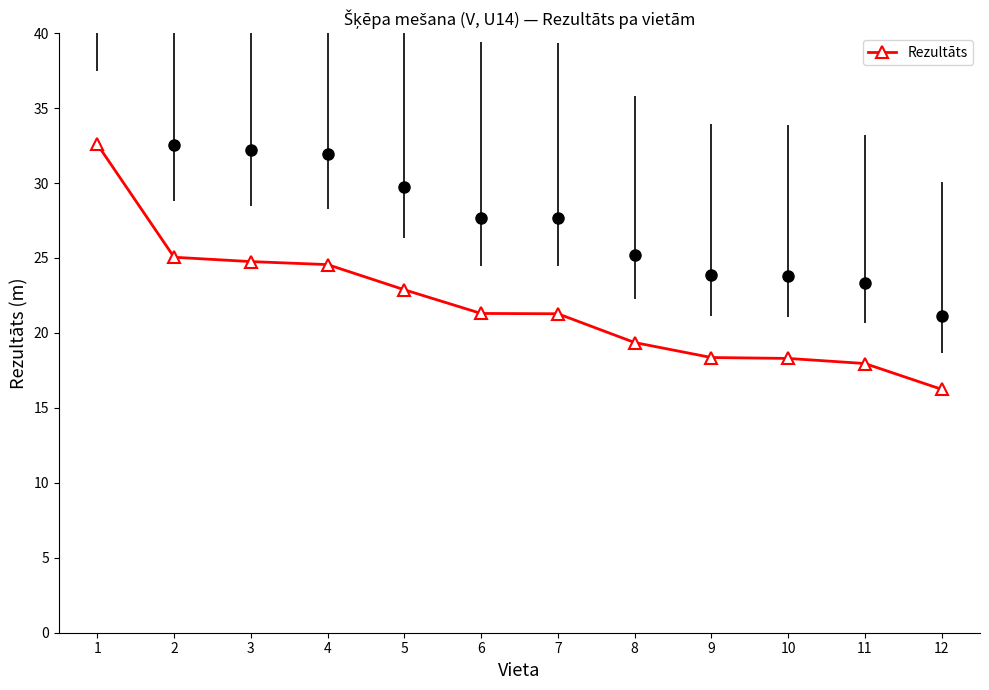

What is the value of the 2nd point from the left?

25.1